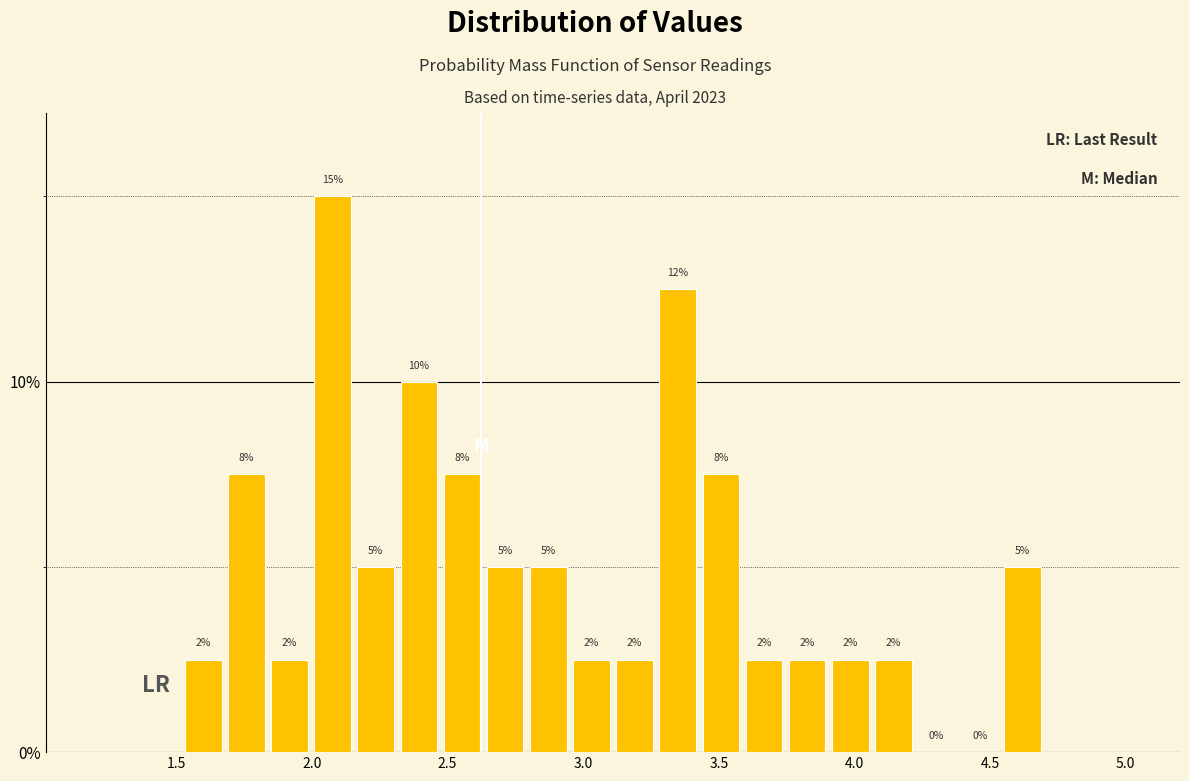

Read against the x-axis, roughly where is the centre of the tallest bar?

2.10